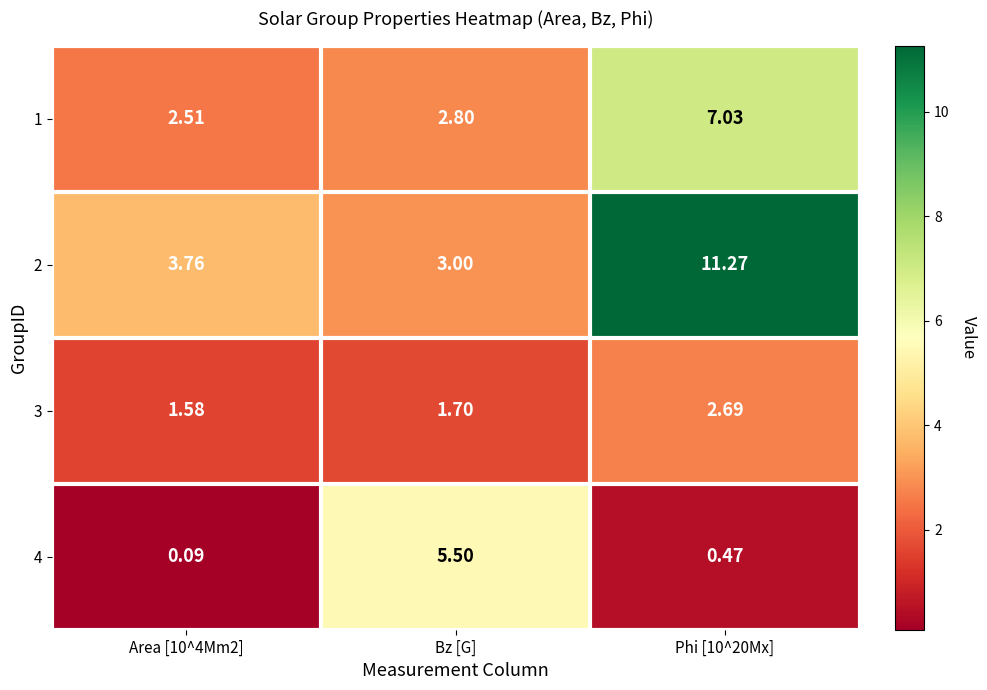

Where is 1 nearest to the value 4?

Bz [G]